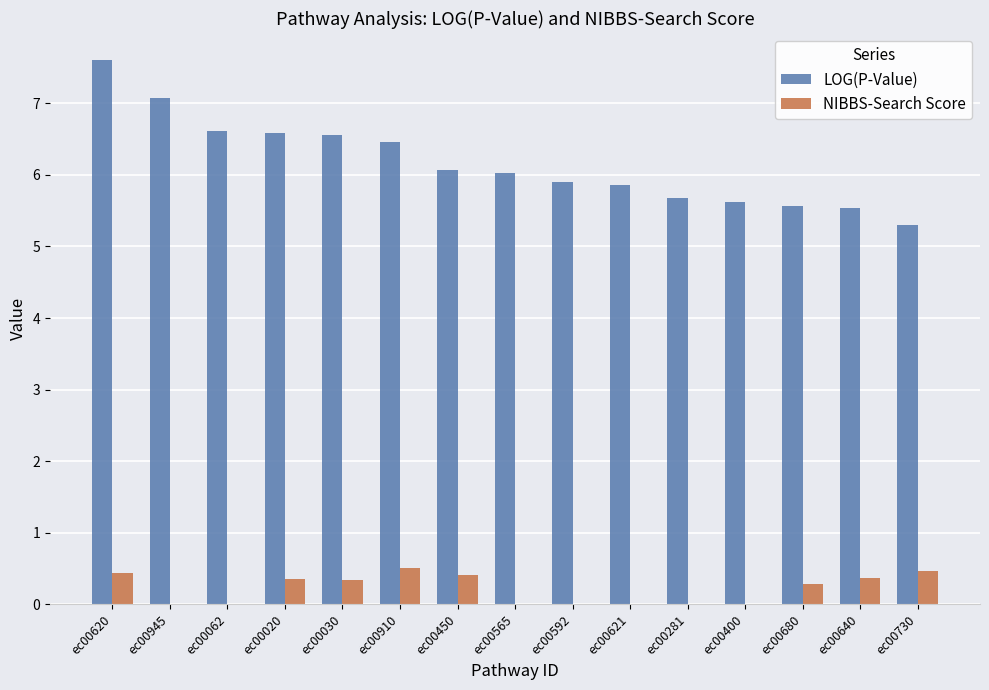

What is the average value of the LOG(P-Value) series?

6.2